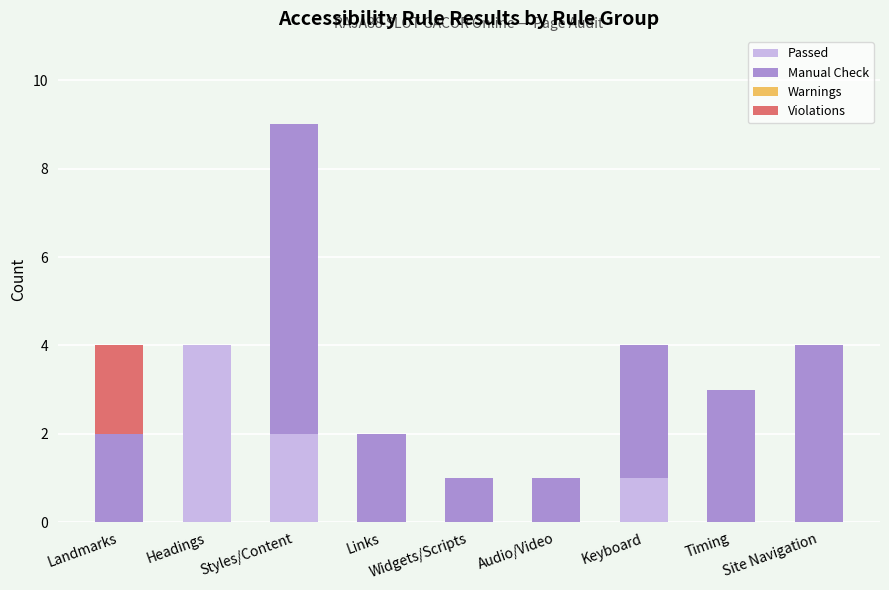

What is the sum of all Passed values?

7